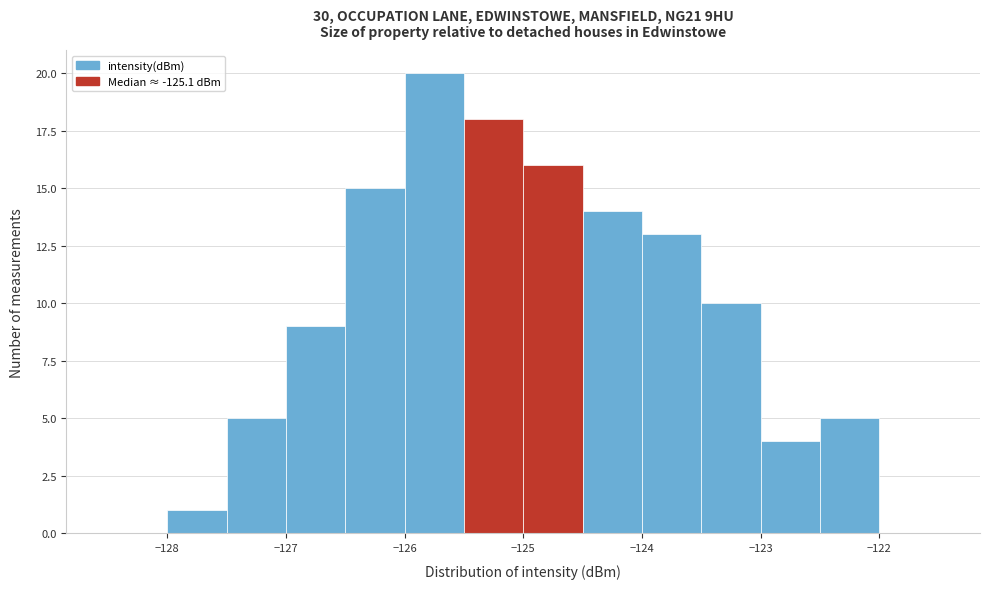

Over which range of the x-axis is the bar tallest?

-126.0 to -125.5